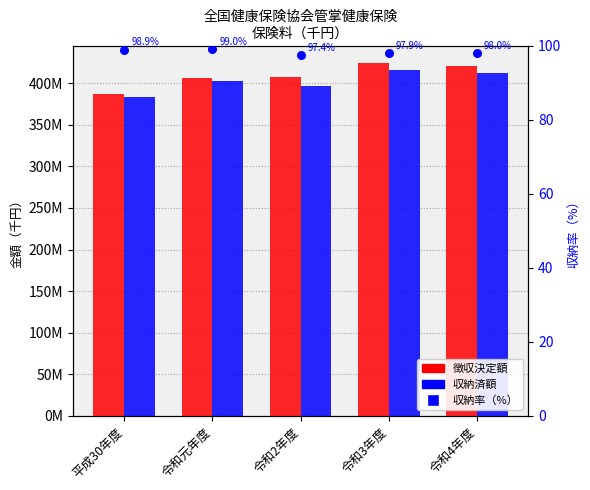

What are all the series names shown in the legend?

徴収決定額, 収納済額, 収納率（%）